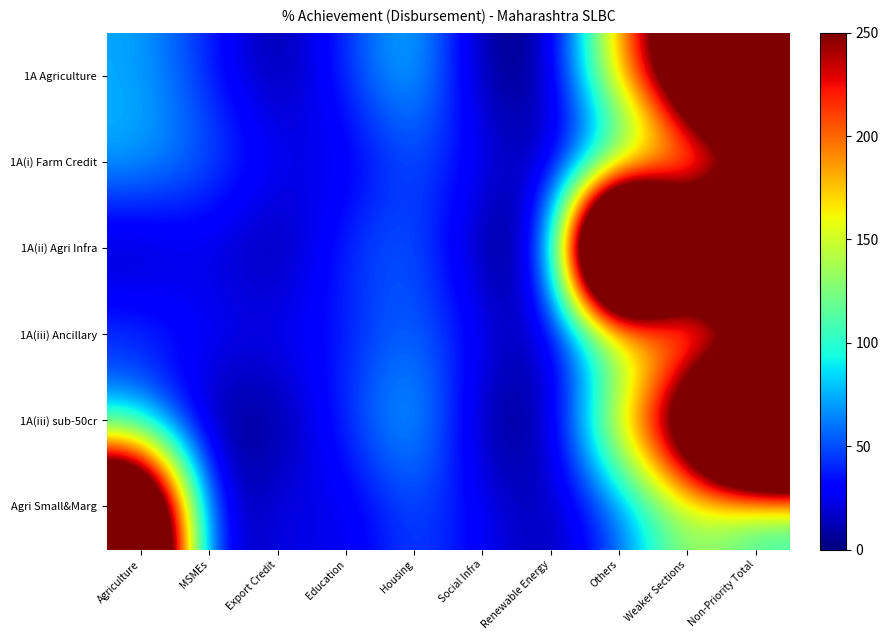

At which category is the sum across all series the highest?

Non-Priority Total